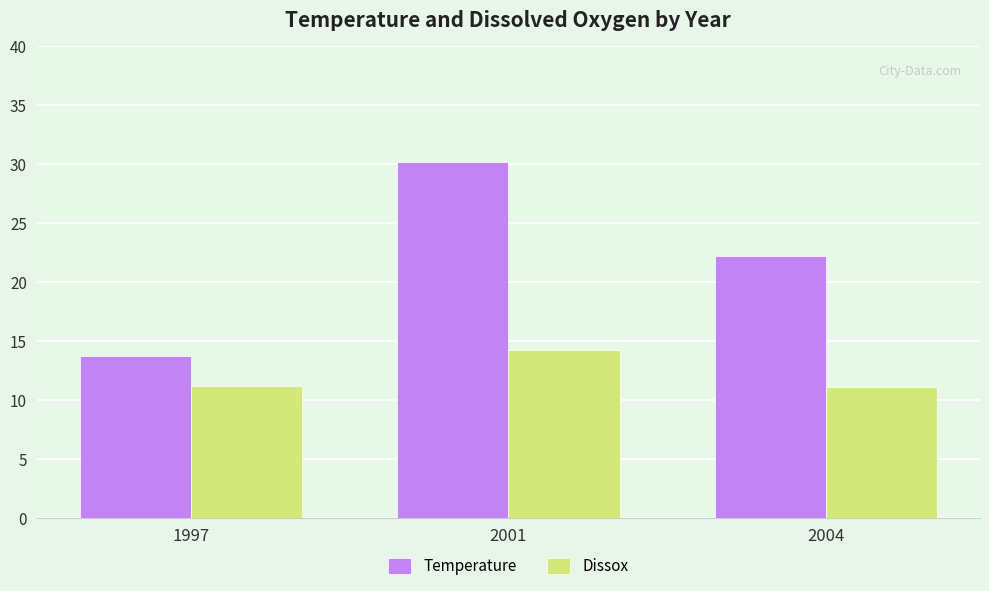

Is the value of Temperature at 1997 greater than the value of Dissox at 2001?

No